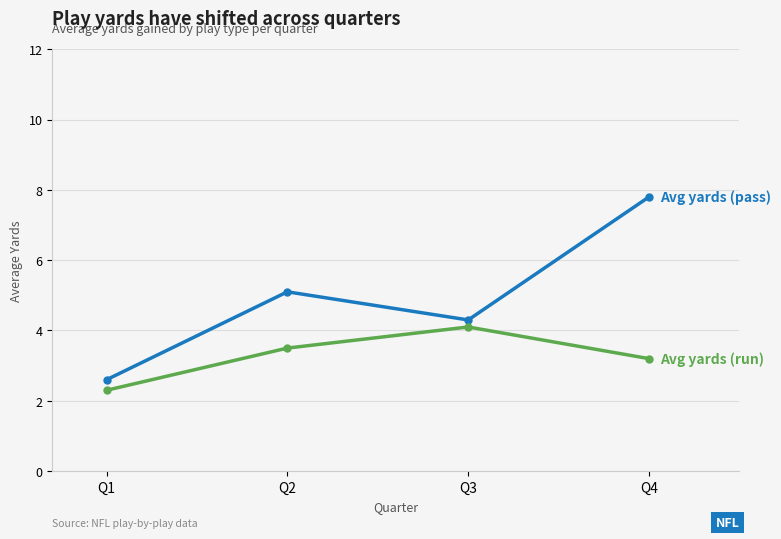

Which category has the highest value across all series?

Q4